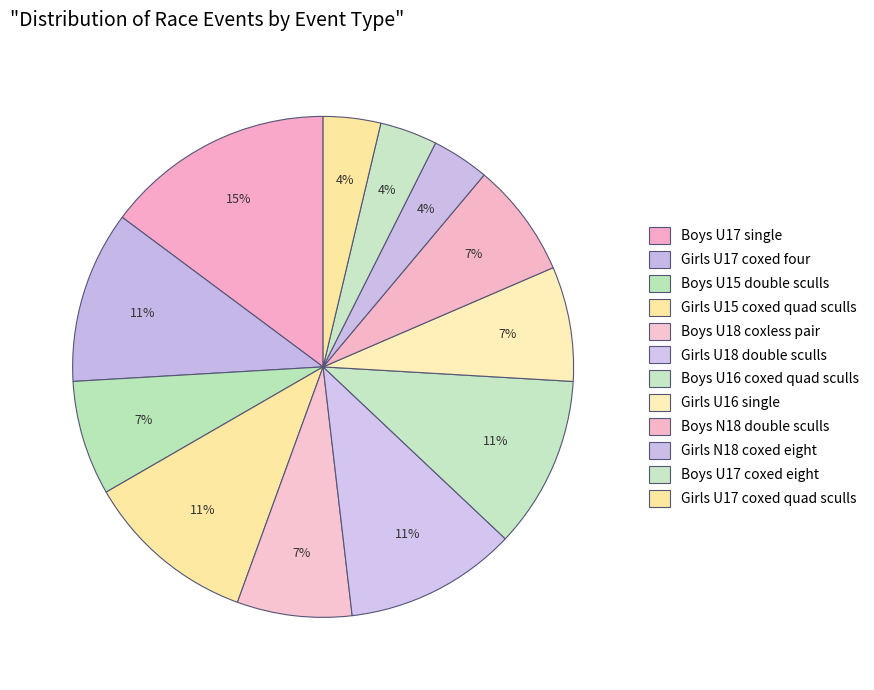

Which category has the biggest portion of the pie?

Boys U17 single